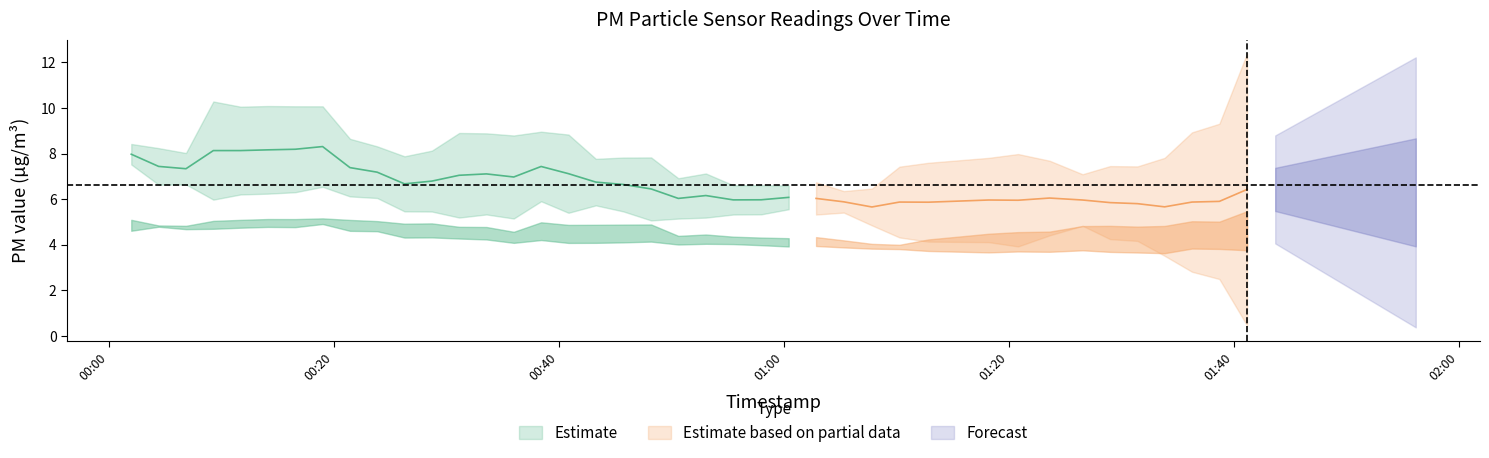

What is the total value across all series at 3?

15.7